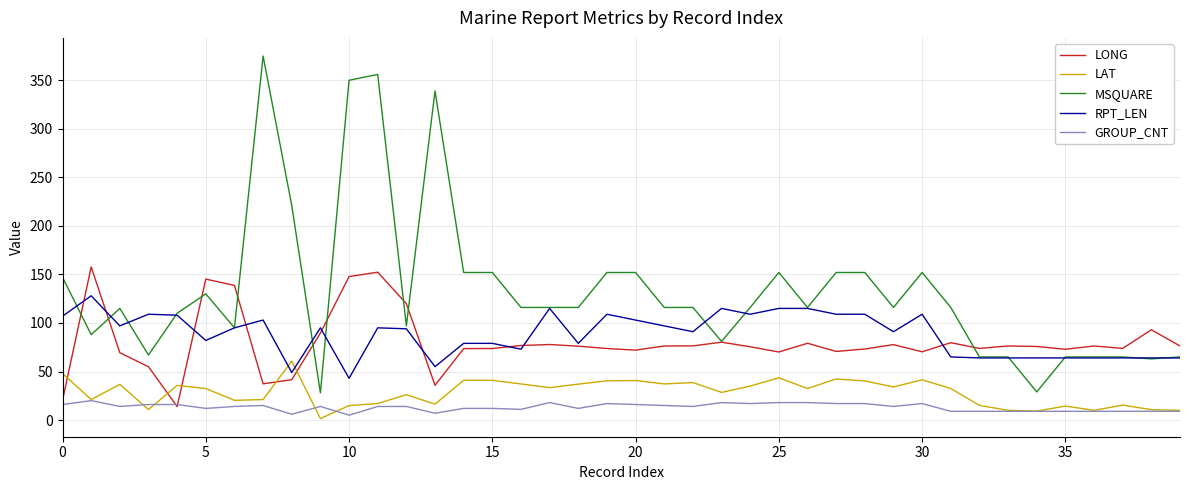

True or false: GROUP_CNT and RPT_LEN intersect in this chart.

False